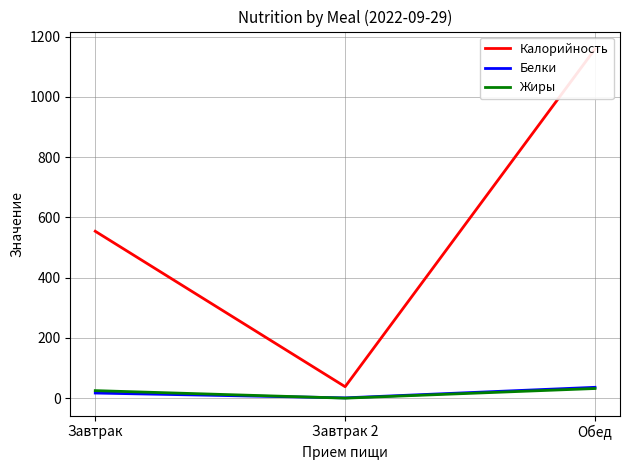

Reading left to right, transcribe all the data shown in this chart.

Калорийность: 554	38	1159
Белки: 17	1	36
Жиры: 25	0	32